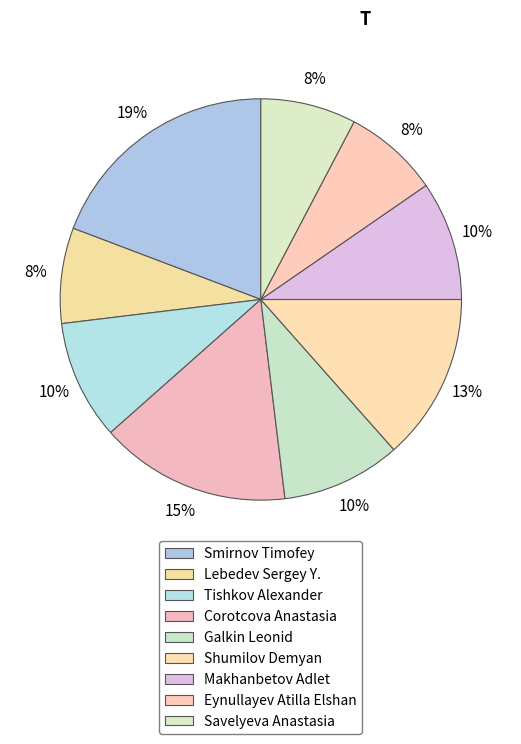

Count the number of slices in the pie.

9